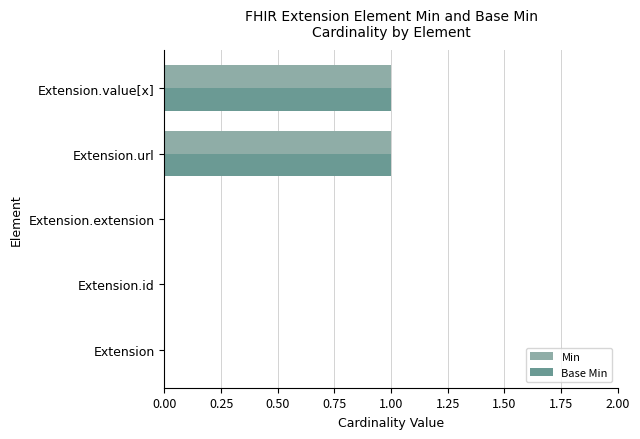

Is the value of Min at Extension.value[x] greater than the value of Base Min at Extension.id?

Yes